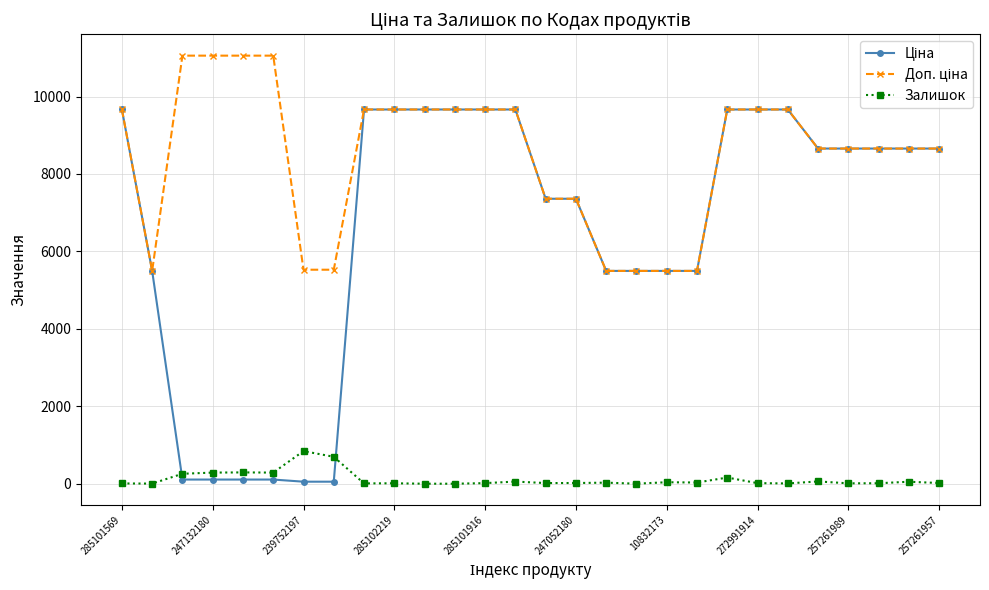

How many lines are shown in the chart?

3